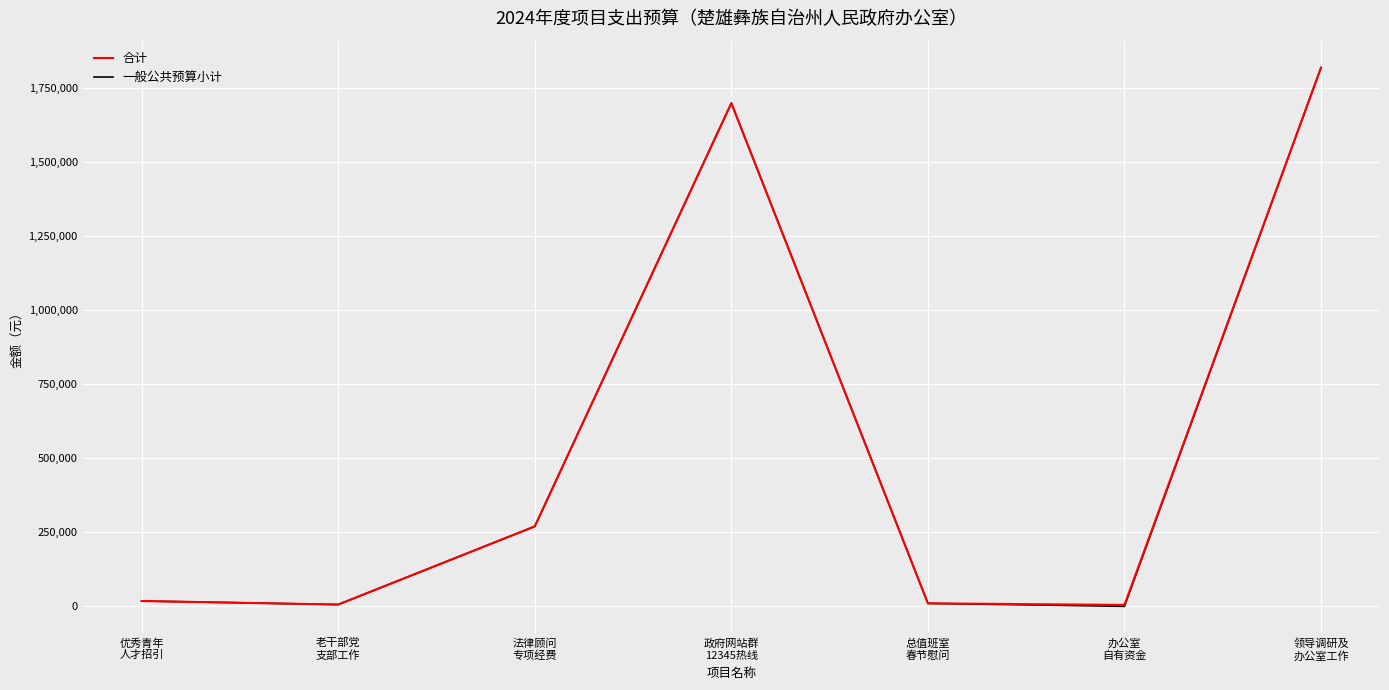

Is the value of 一般公共预算小计 at 政府网站群
12345热线 greater than the value of 合计 at 优秀青年
人才招引?

Yes